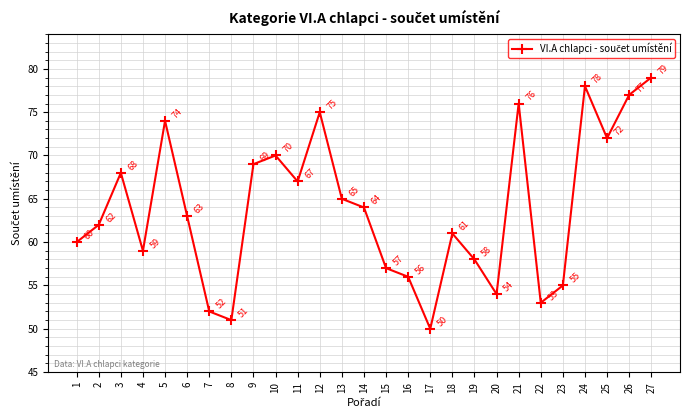

Reading left to right, list all the values displayed in this chart.

60	62	68	59	74	63	52	51	69	70	67	75	65	64	57	56	50	61	58	54	76	53	55	78	72	77	79